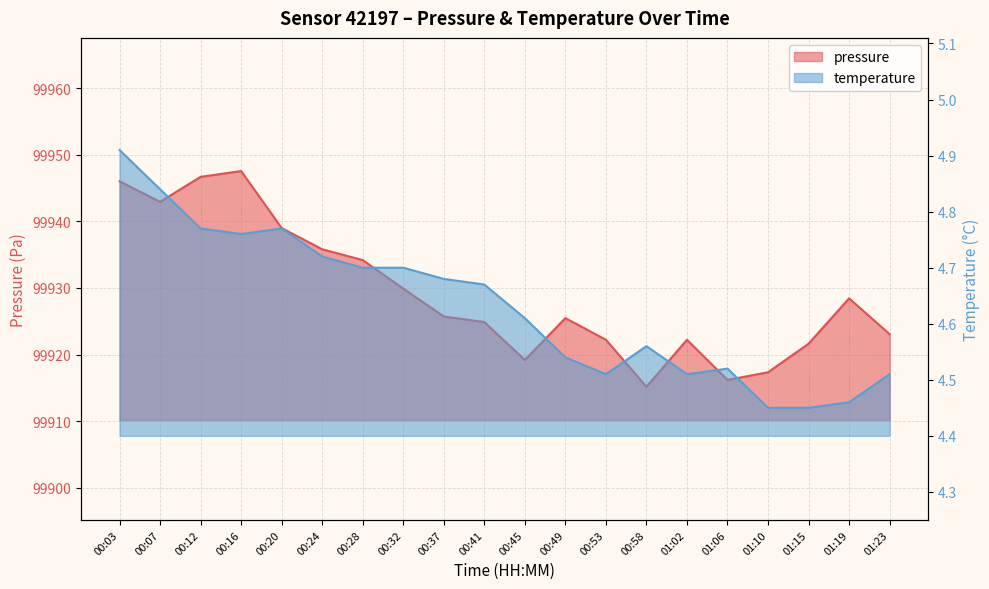

The value of pressure at 00:16 is 99947.6. True or false?

True